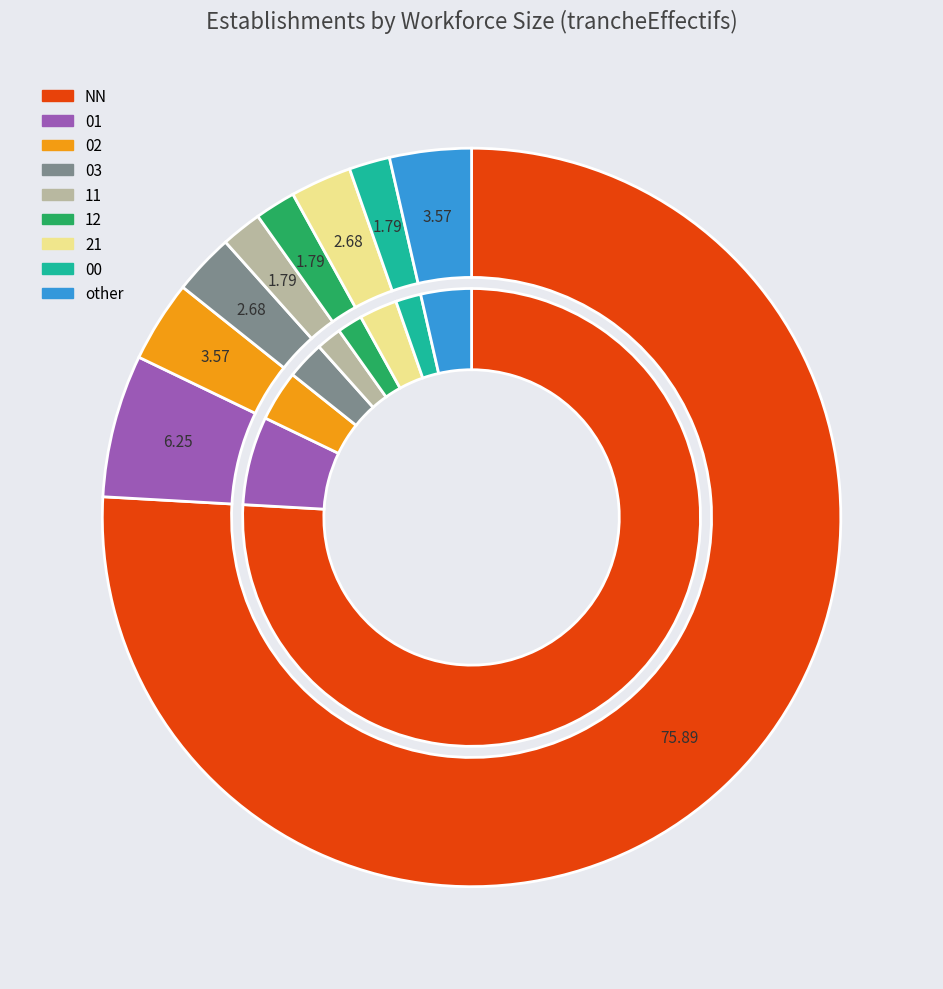

To the nearest percent, what is the average slice percentage?

11%